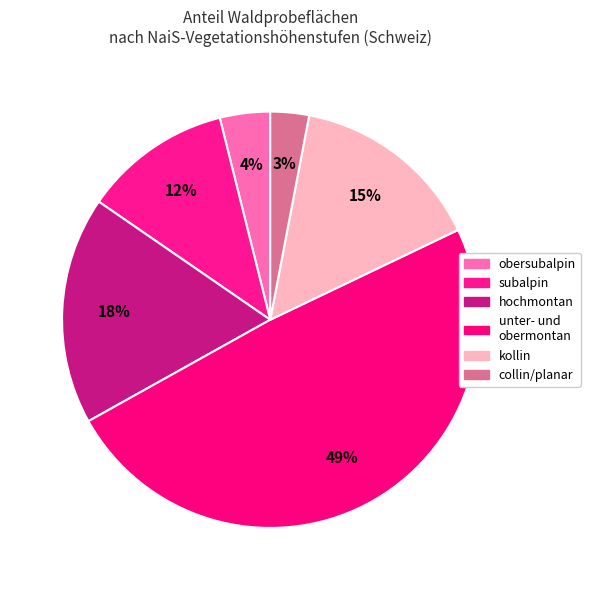

How many segments does this pie chart have?

6